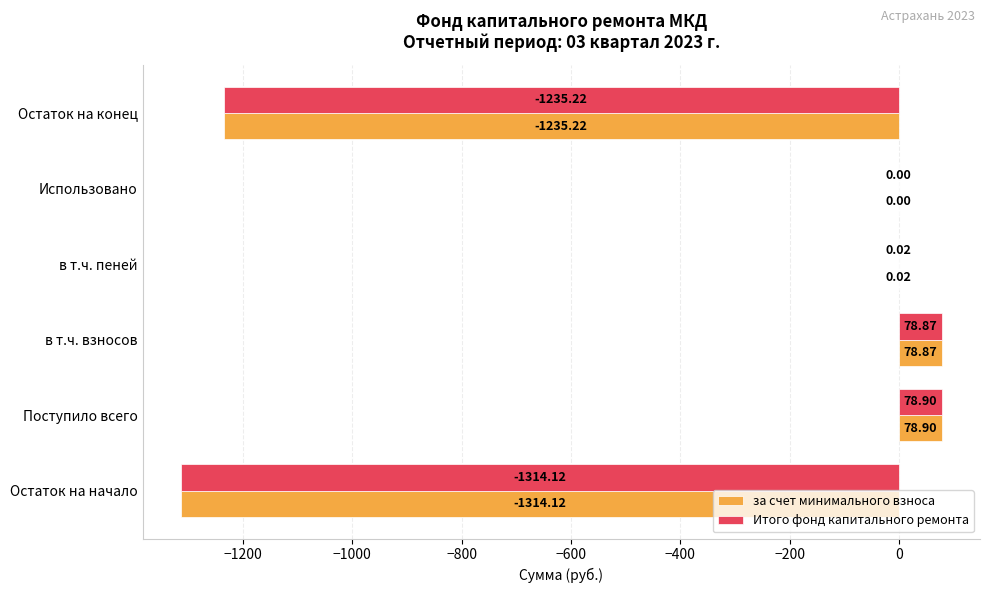

What is the sum of all за счет минимального взноса values?

-2391.5